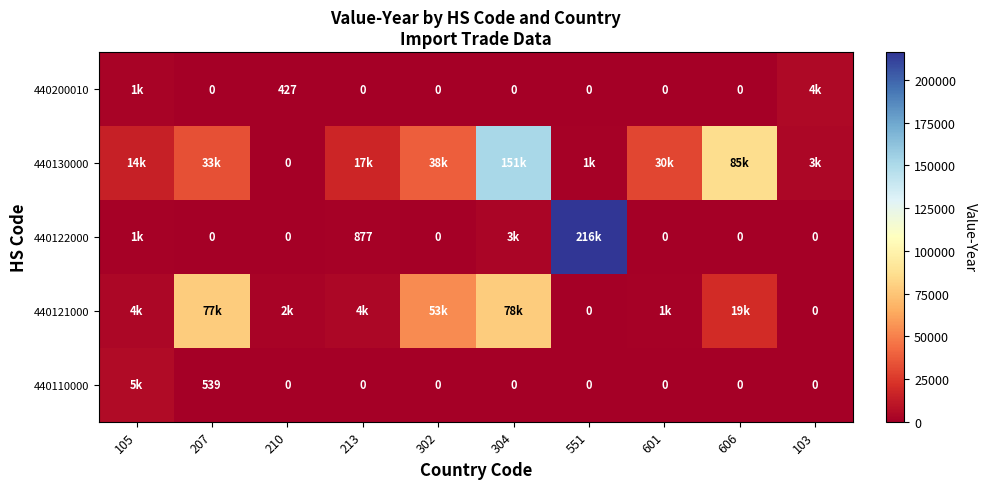

List the series in order of their peak value, highest first.

440122000, 440130000, 440121000, 440110000, 440200010